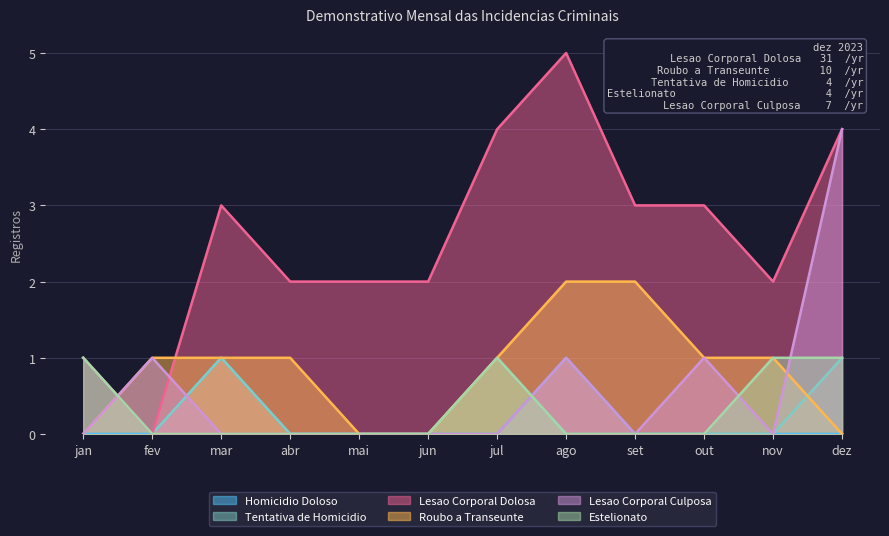

Which has a higher value, abr or jun?

abr